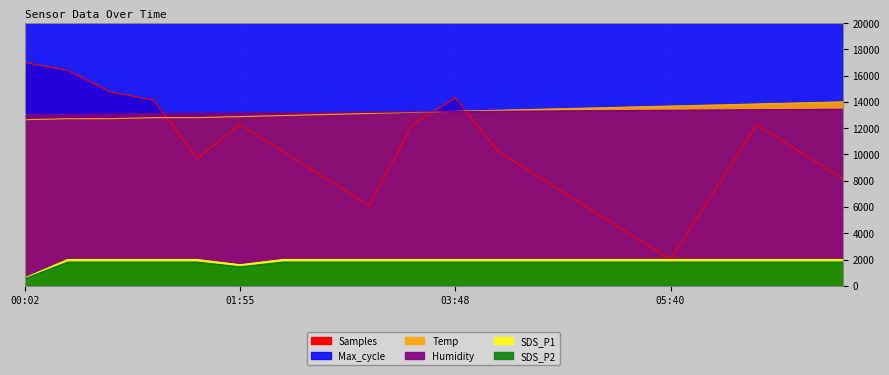

What position from the left is 02:40?

8